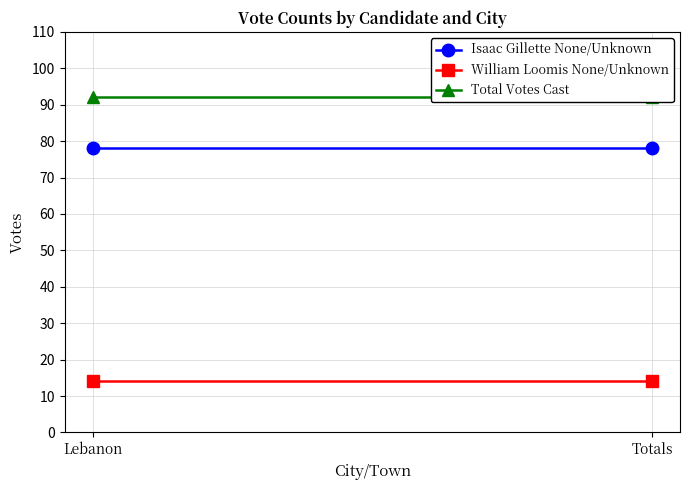

At Totals, list the series in order from largest to smallest.

Total Votes Cast, Isaac Gillette None/Unknown, William Loomis None/Unknown